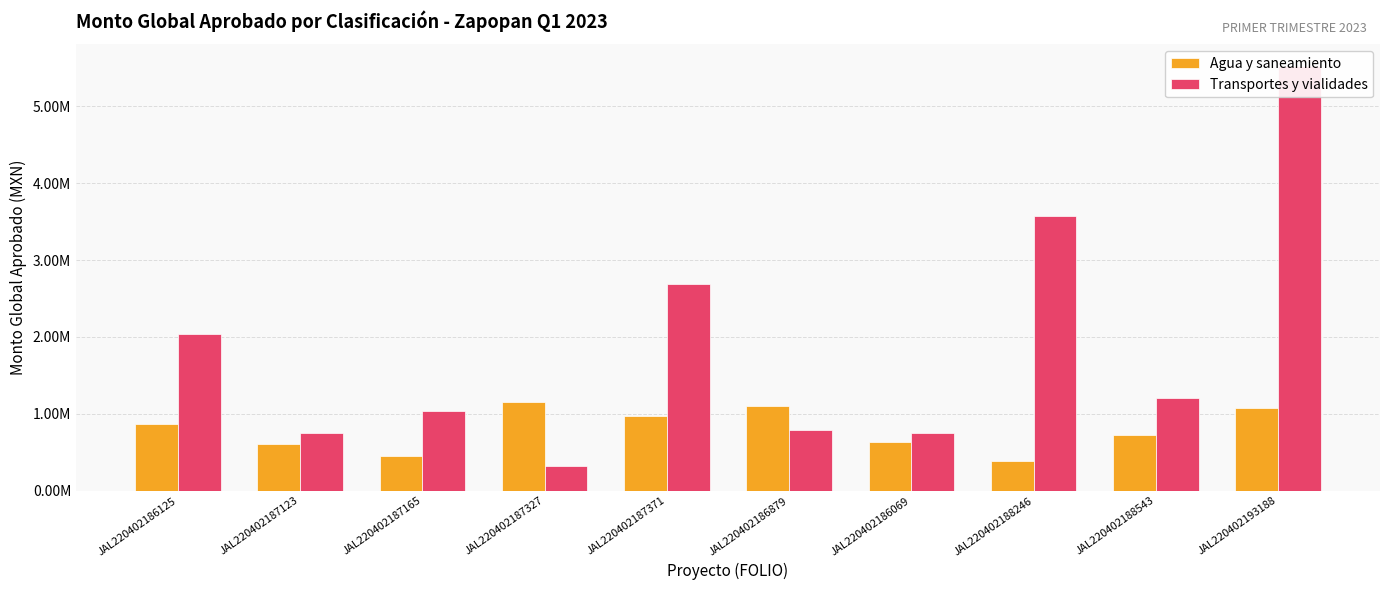

How many groups of bars are there?

10